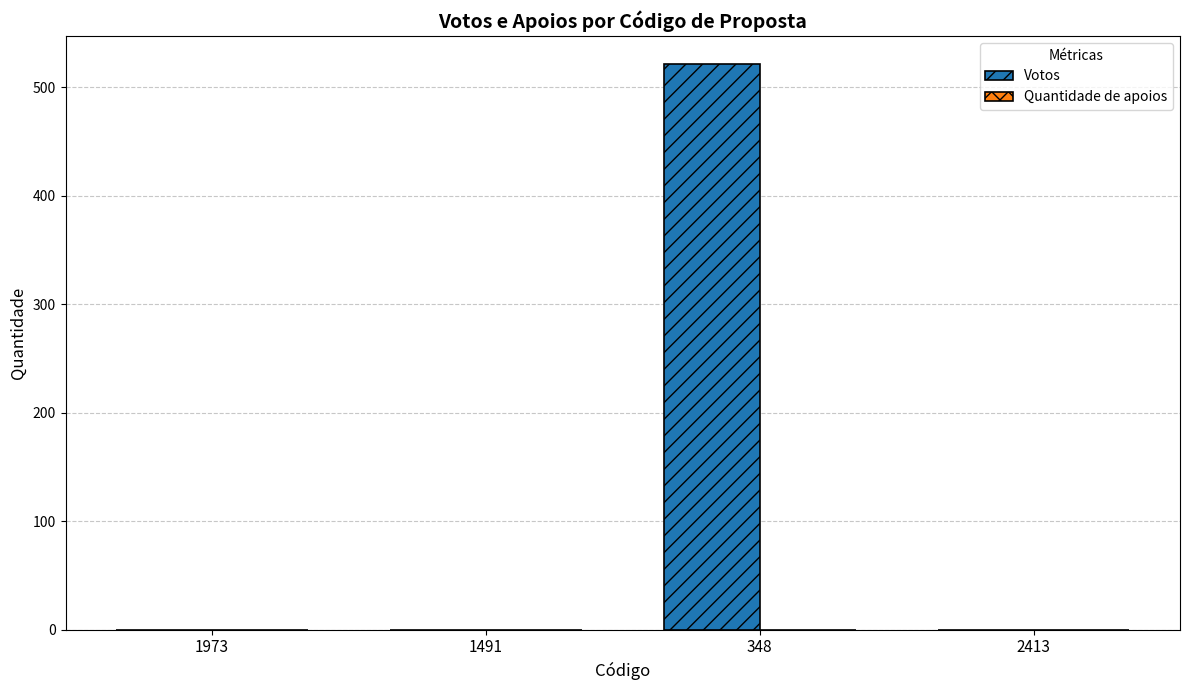

Between 2413 and 348, which is larger?

348